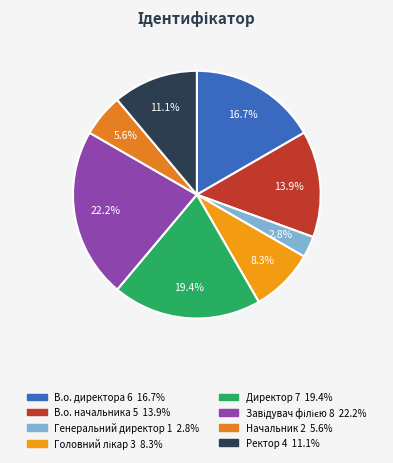

To the nearest percent, what is the average slice percentage?

12%